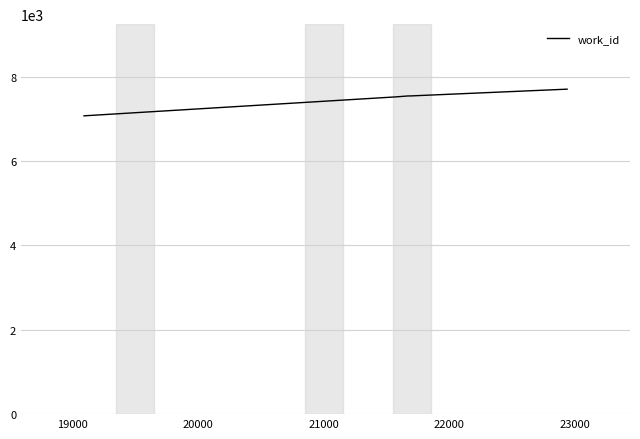

True or false: the data has more than 2 interior local peaks.

False